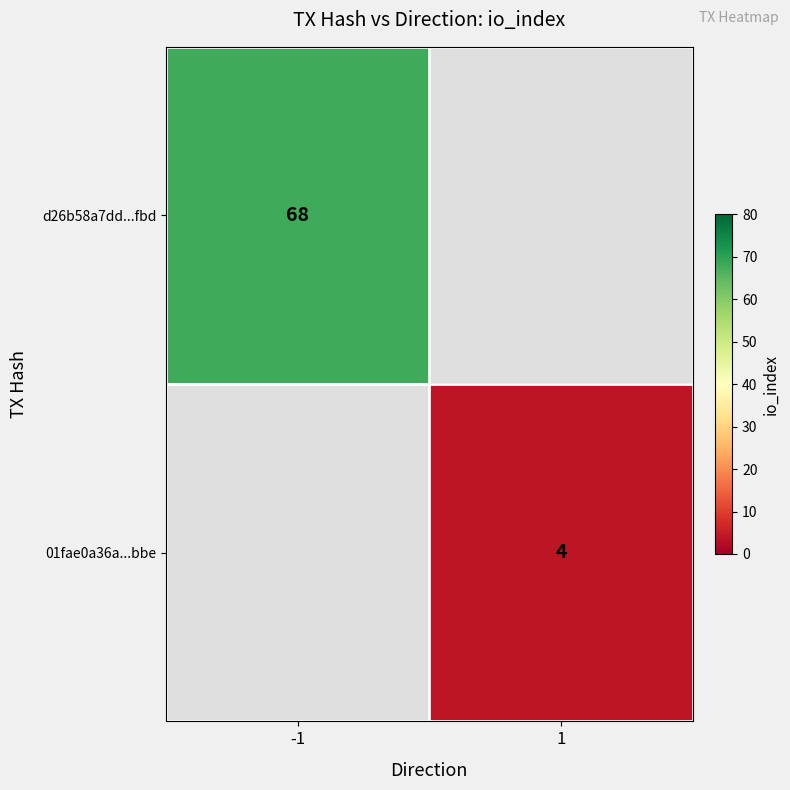

What is the minimum value shown in the chart?

4.0